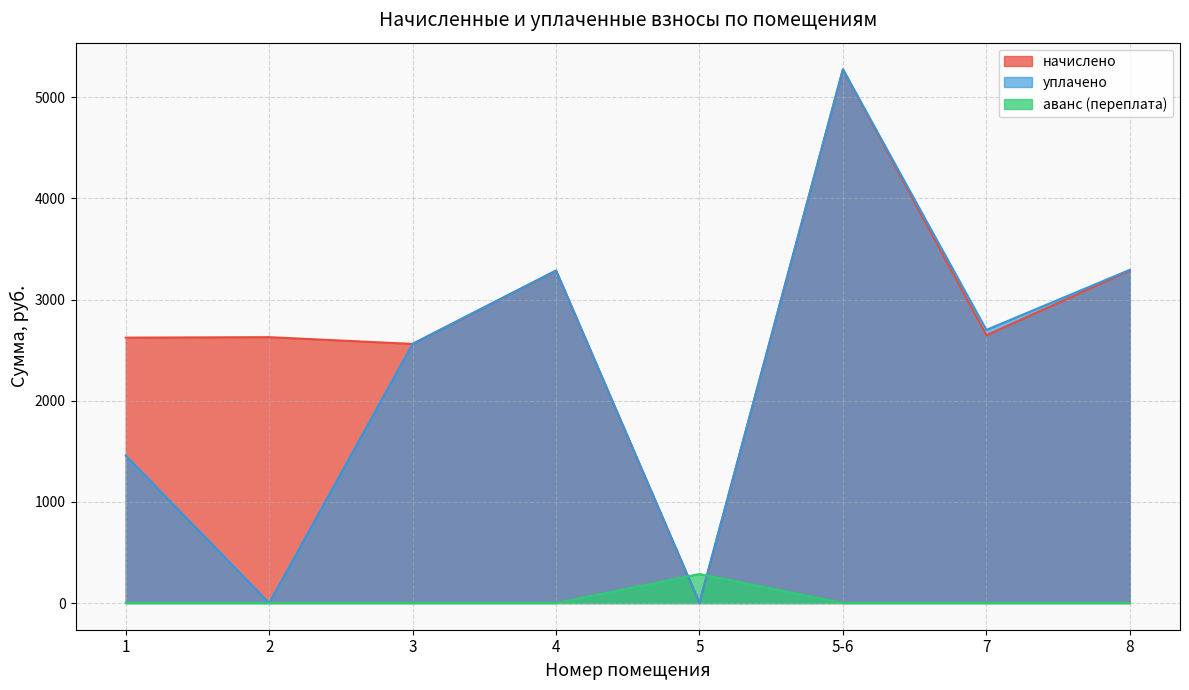

List the series in order of their overall mean, highest first.

начислено, уплачено, аванс (переплата)